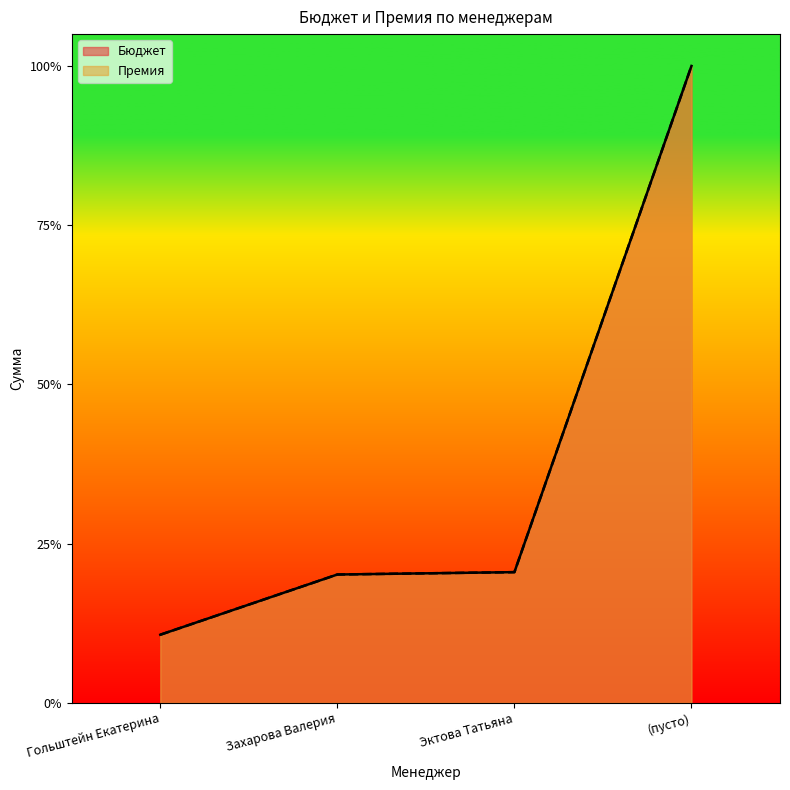

What is the total value across all series at (пусто)?

2.0